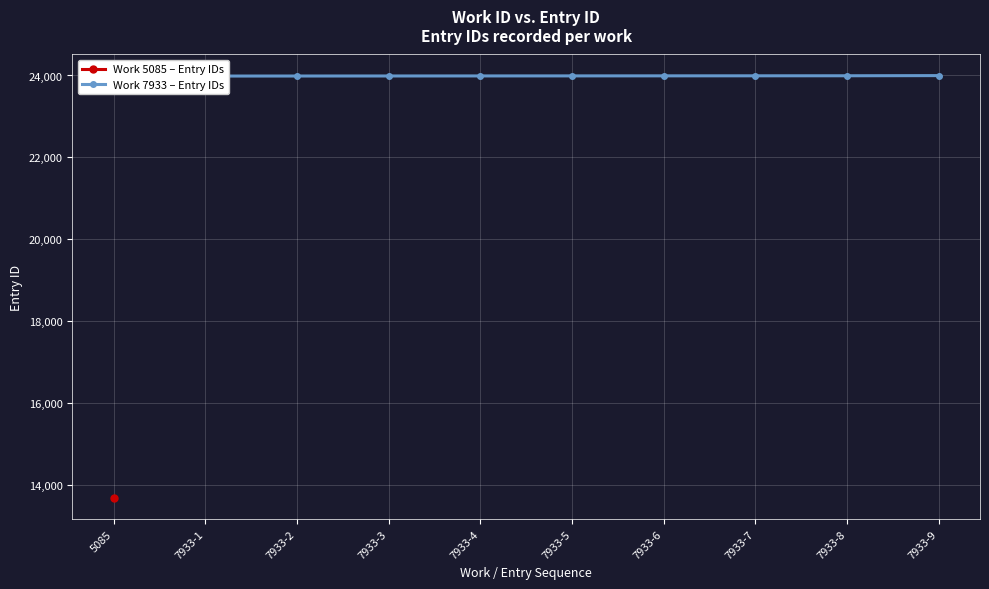

Which category has the highest value across all series?

7933-9